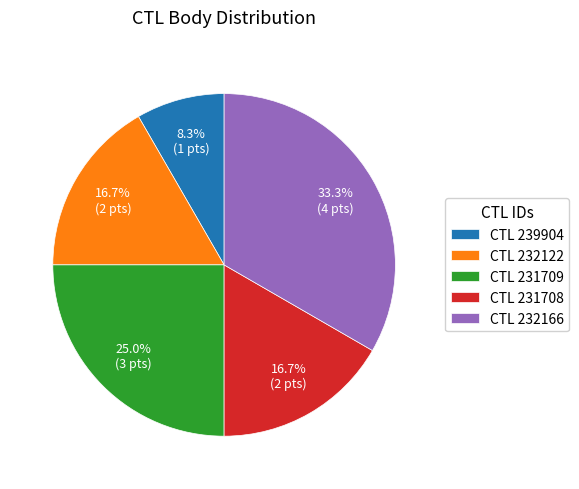

To the nearest percent, what is the difference between the largest and smallest slice percentages?

25%